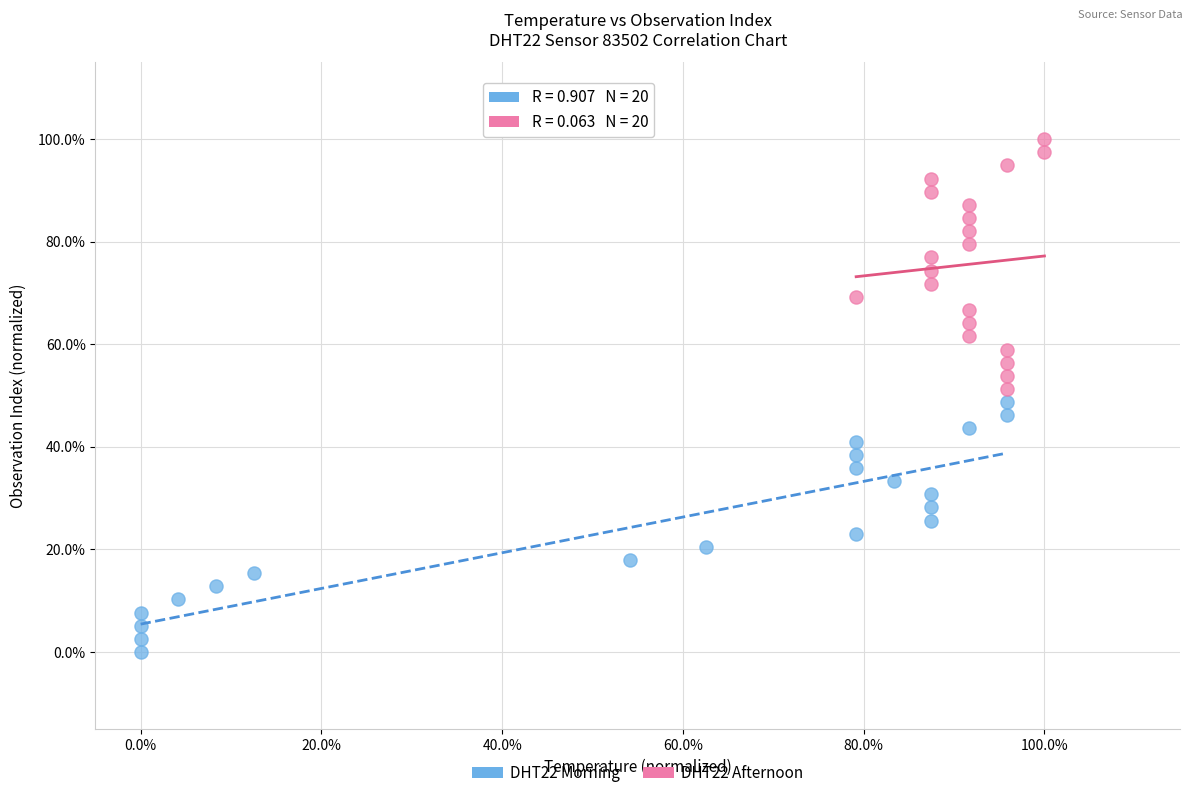

What are all the series names shown in the legend?

DHT22 Morning, DHT22 Afternoon